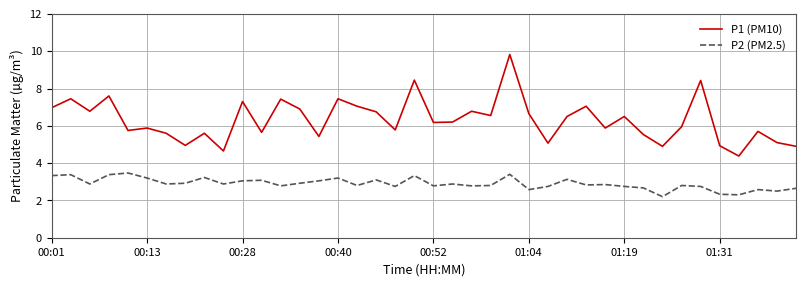

Rank the series by their maximum value, from lowest to highest.

P2 (PM2.5), P1 (PM10)